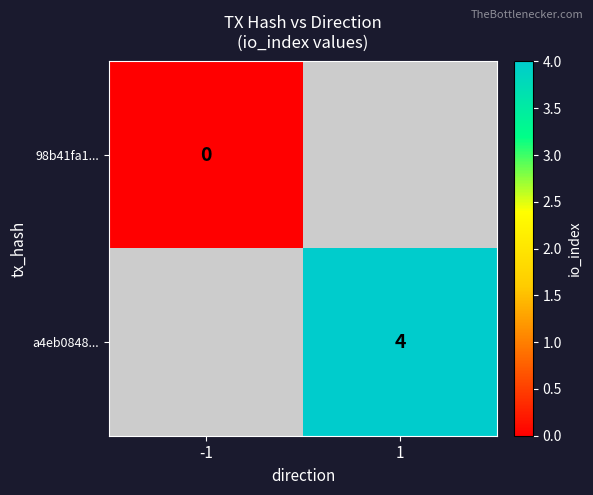

Rank the series by their average value, from lowest to highest.

98b41fa1..., a4eb0848...